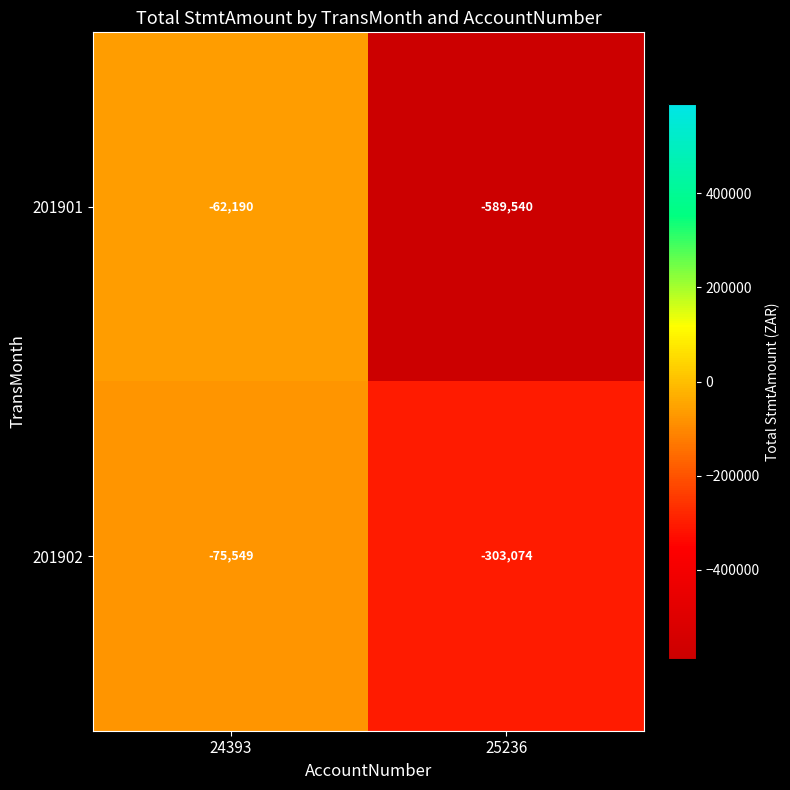

Reading right to left, extract all data points from this chart.

201901: 25236=-589540	24393=-62190
201902: 25236=-303074	24393=-75549